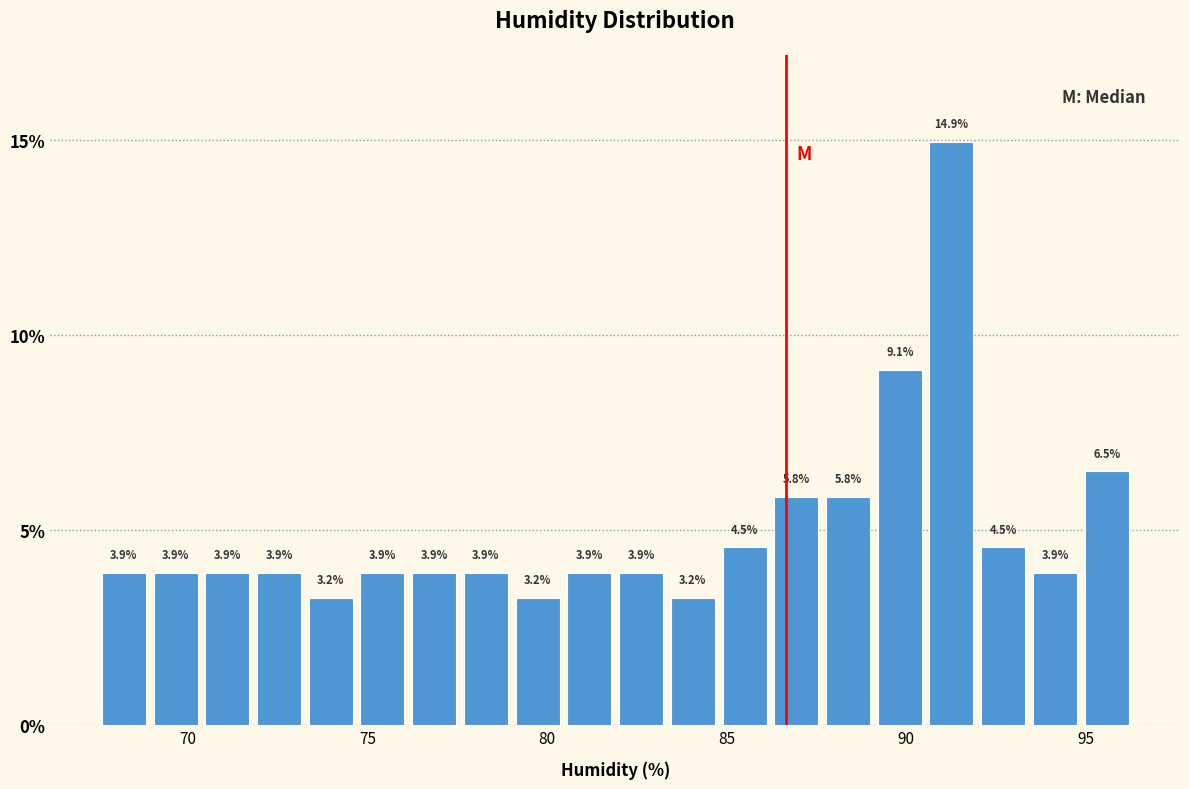

Around what value on the x-axis is the tallest bar? Give the approximate position of its centre, as read against the axis.

91.5